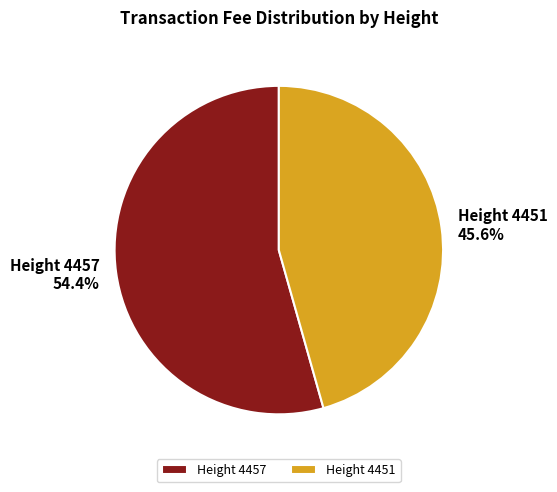

What is the total percentage of Height 4457 and Height 4451?

100.0%